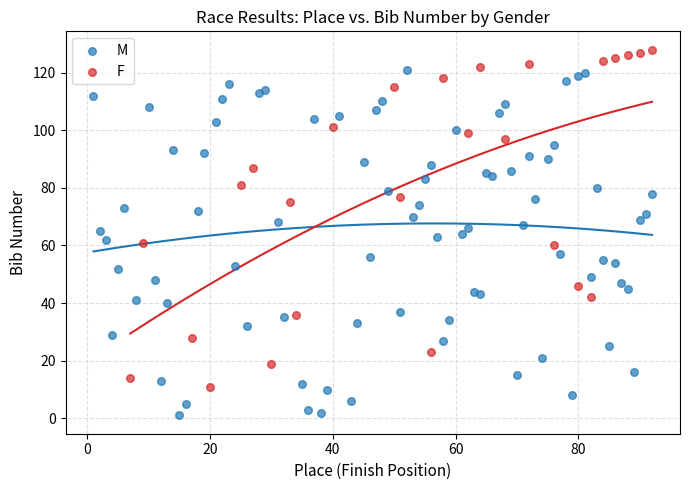

Which series reaches the minimum Y coordinate?

M